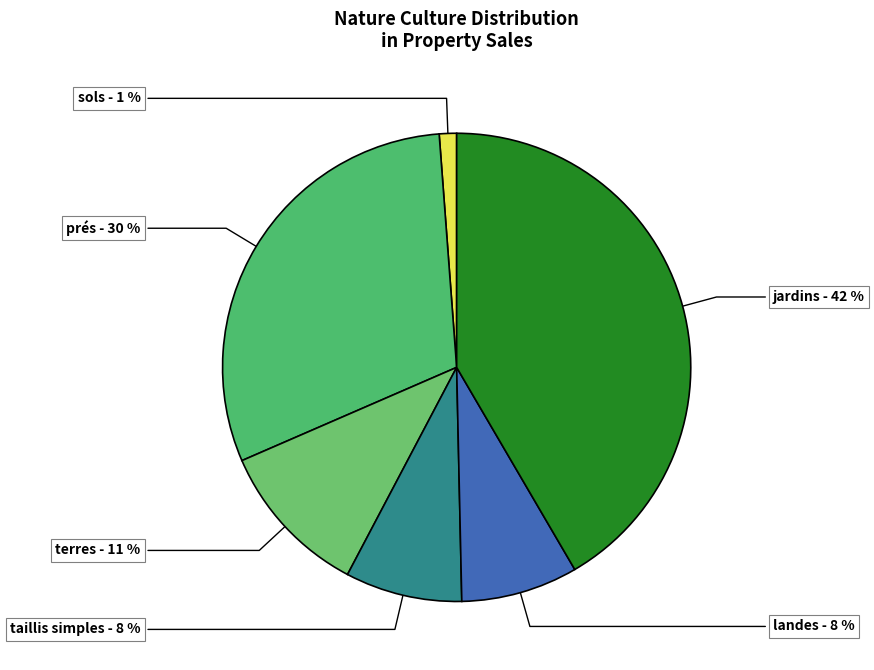

Which has a higher value, jardins or terres?

jardins